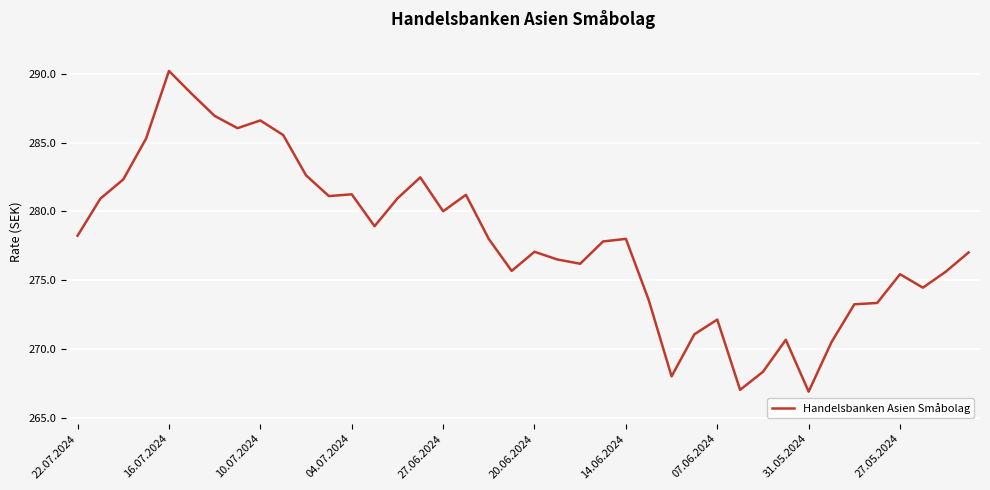

What is the greatest value displayed?

290.2